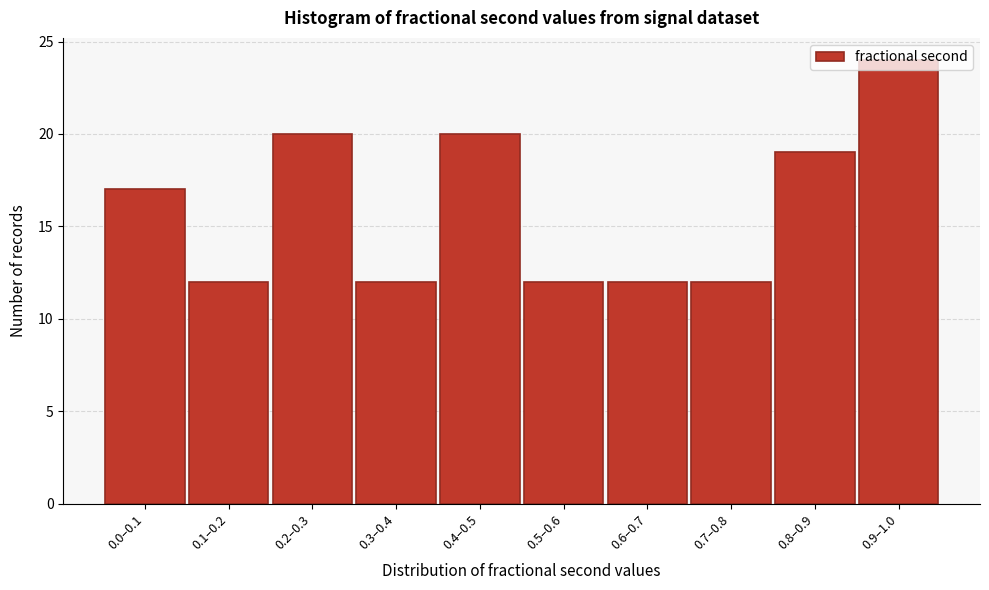

What is the maximum value shown in the chart?

24